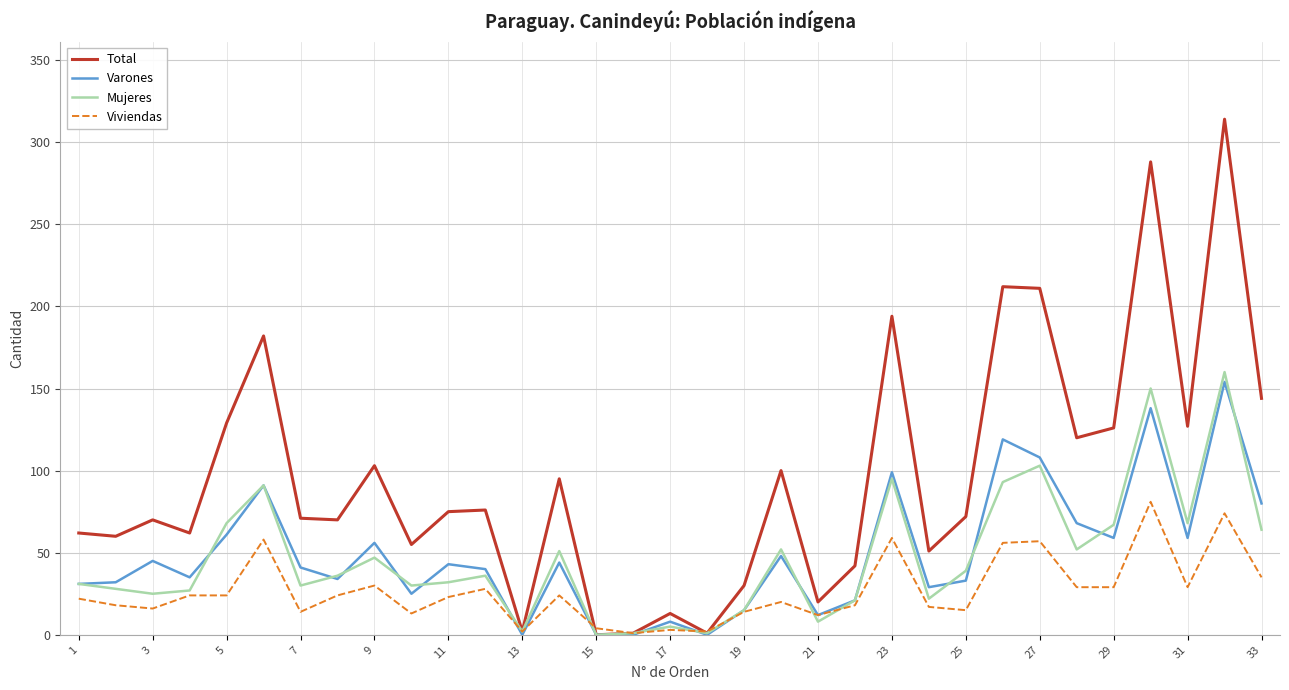

What is the greatest value displayed?

314